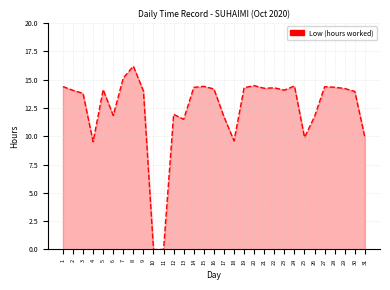

Is it true that the value at 12 is 6.3?

False